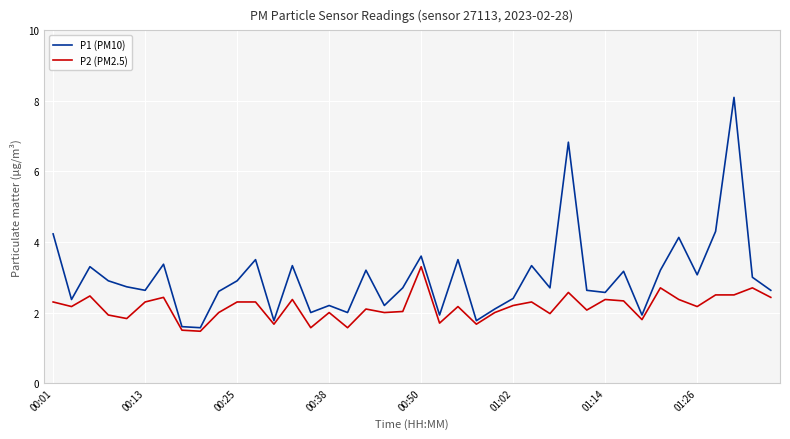

Rank the series by their maximum value, from lowest to highest.

P2 (PM2.5), P1 (PM10)